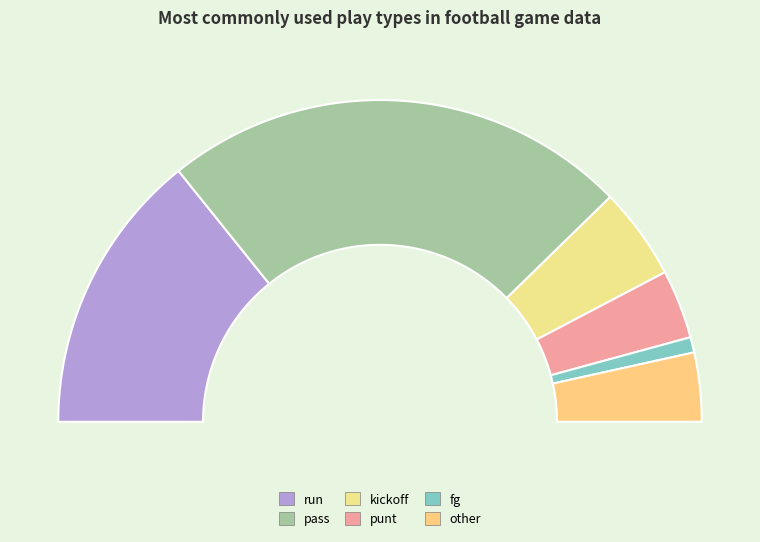

Between other and fg, which is larger?

other